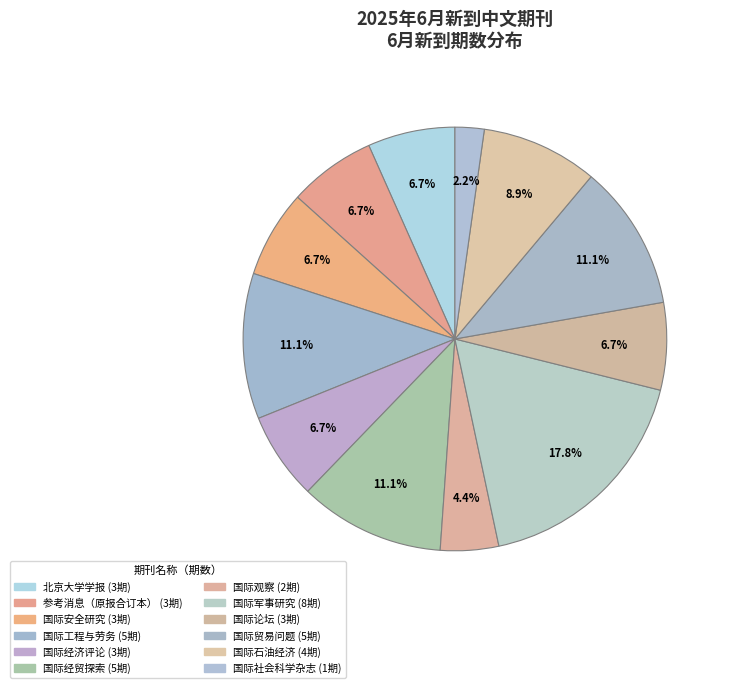

How many slices are in this pie chart?

12